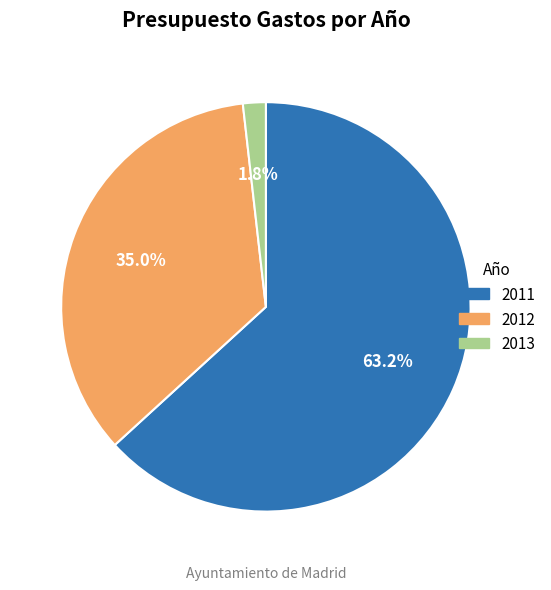

Is the sum of 2012 and 2011 greater than half?

Yes